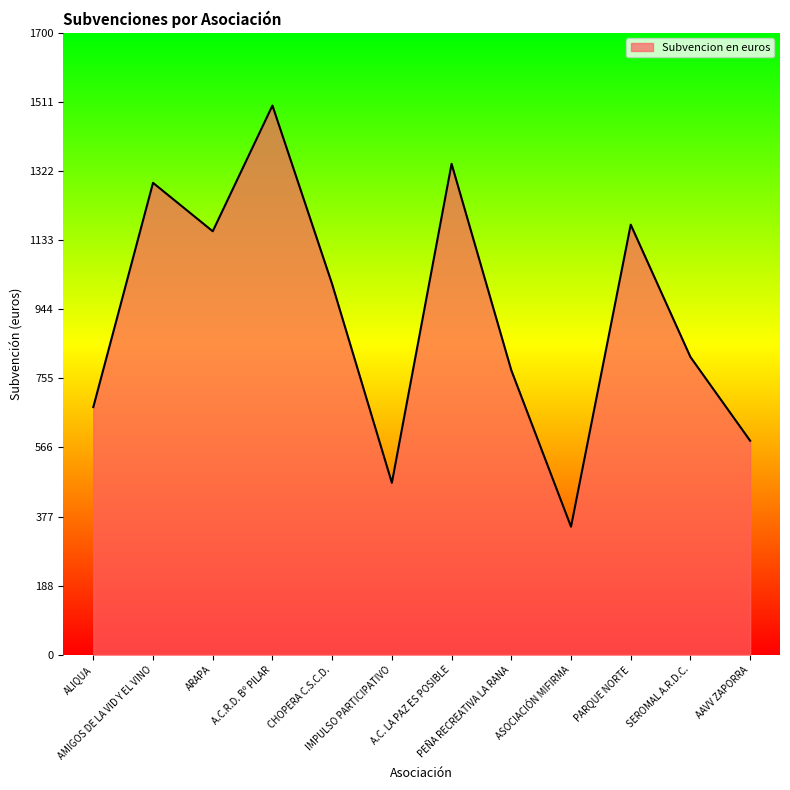

The chart shows a value of 1290.0 at AMIGOS DE LA VID Y EL VINO. True or false?

True